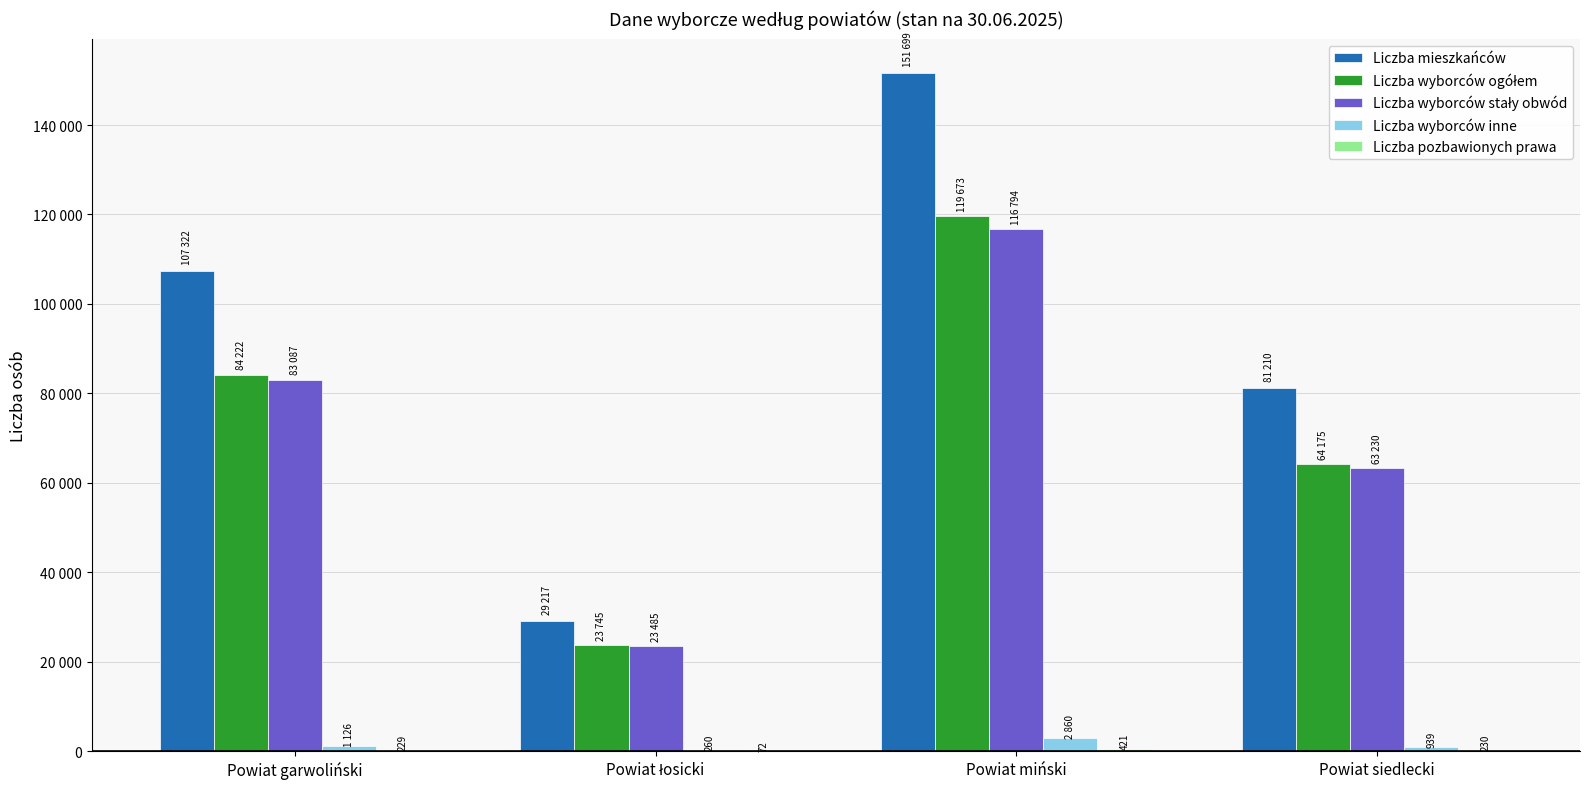

Are the bars grouped side by side (vs. stacked)?

Yes